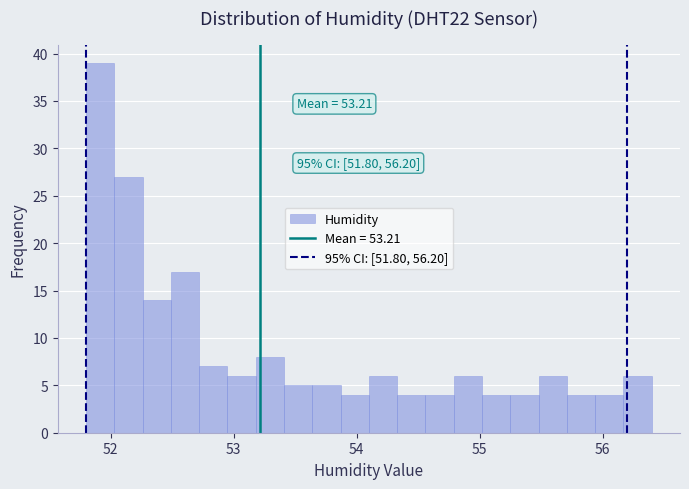

Around what value on the x-axis is the tallest bar? Give the approximate position of its centre, as read against the axis.

51.9